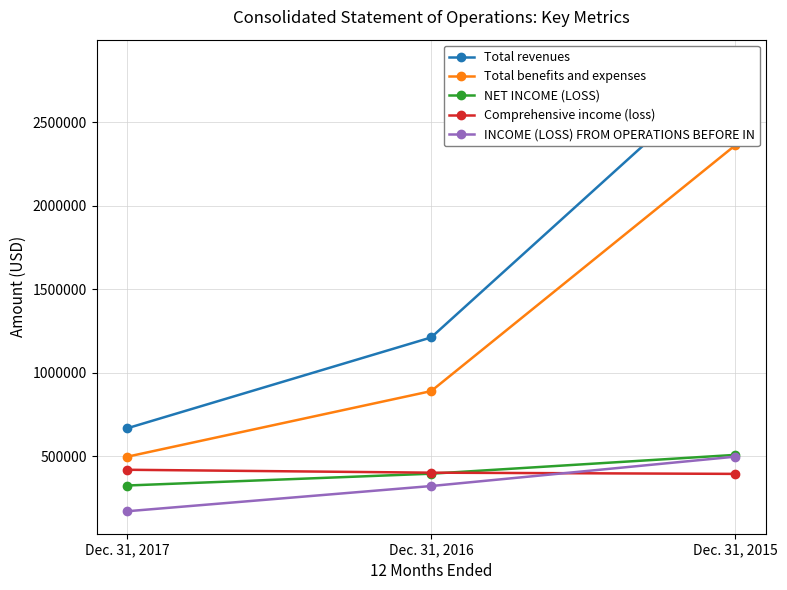

The value of Total benefits and expenses at Dec. 31, 2017 is 496551. True or false?

True